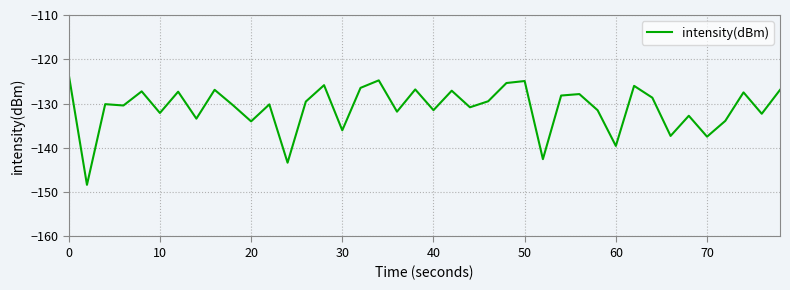

What is the maximum value shown in the chart?

-123.4